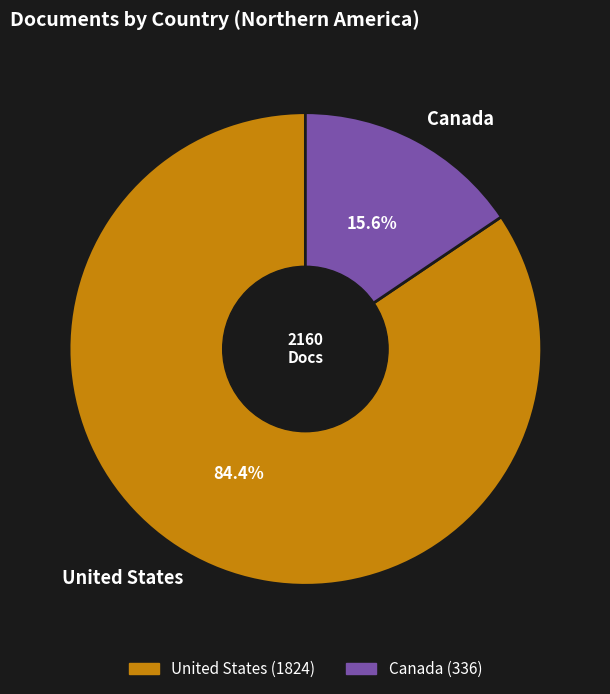

What percentage is the United States slice, to the nearest percent?

84%